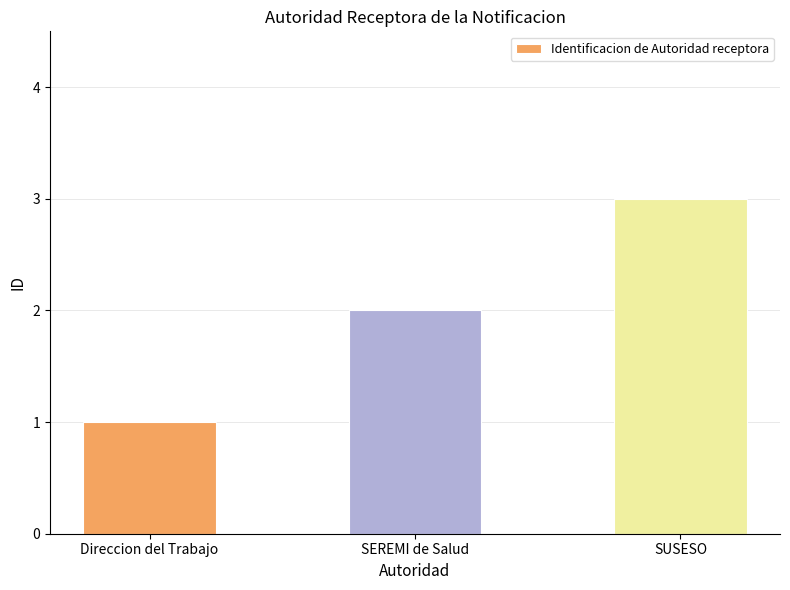

Rank the categories by value from highest to lowest.

SUSESO, SEREMI de Salud, Direccion del Trabajo